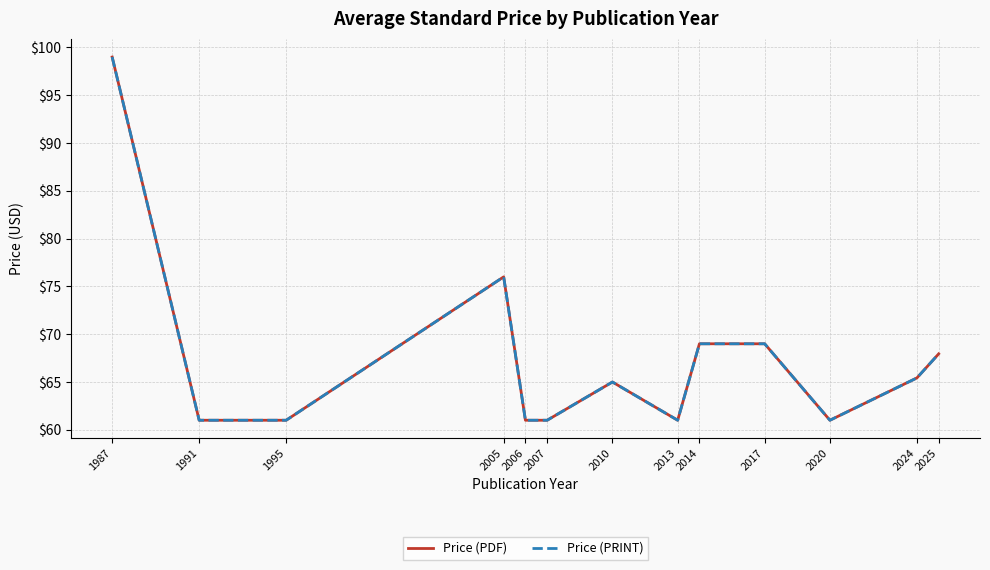

True or false: Price (PRINT) and Price (PDF) intersect in this chart.

False